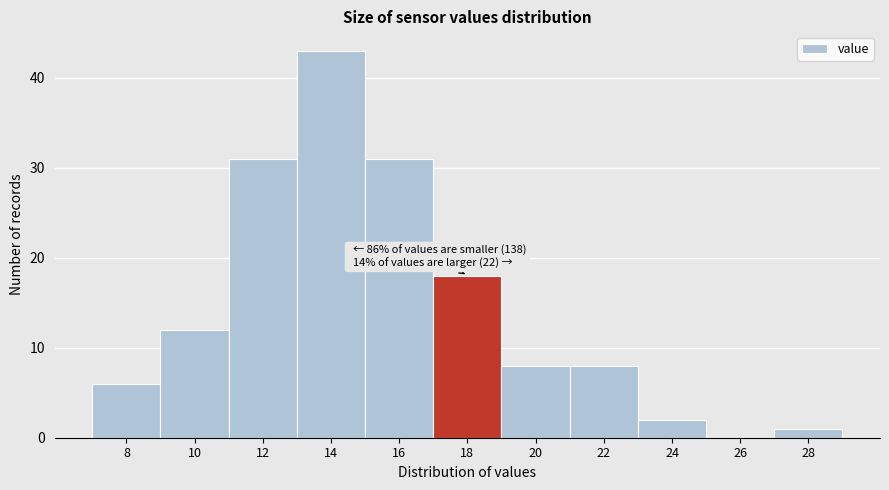

Reading left to right, extract all data points from this chart.

8=6	10=12	12=31	14=43	16=31	18=18	20=8	22=8	24=2	26=0	28=1